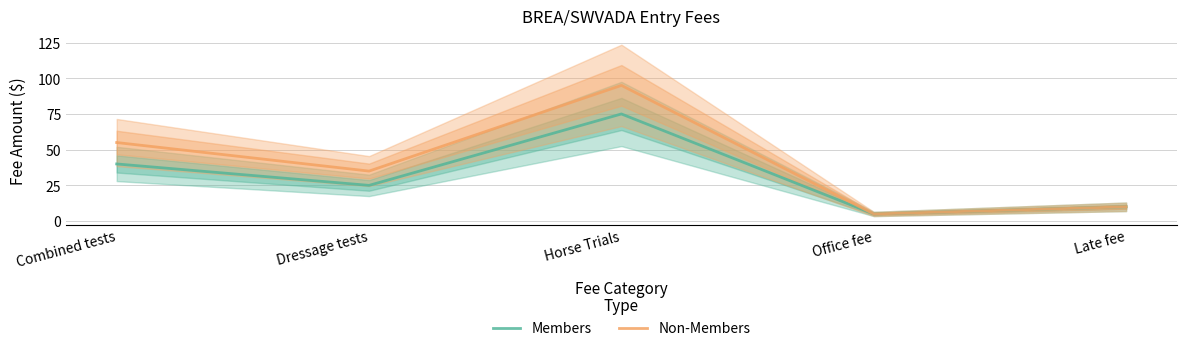

What is the sum of all Members values?

155